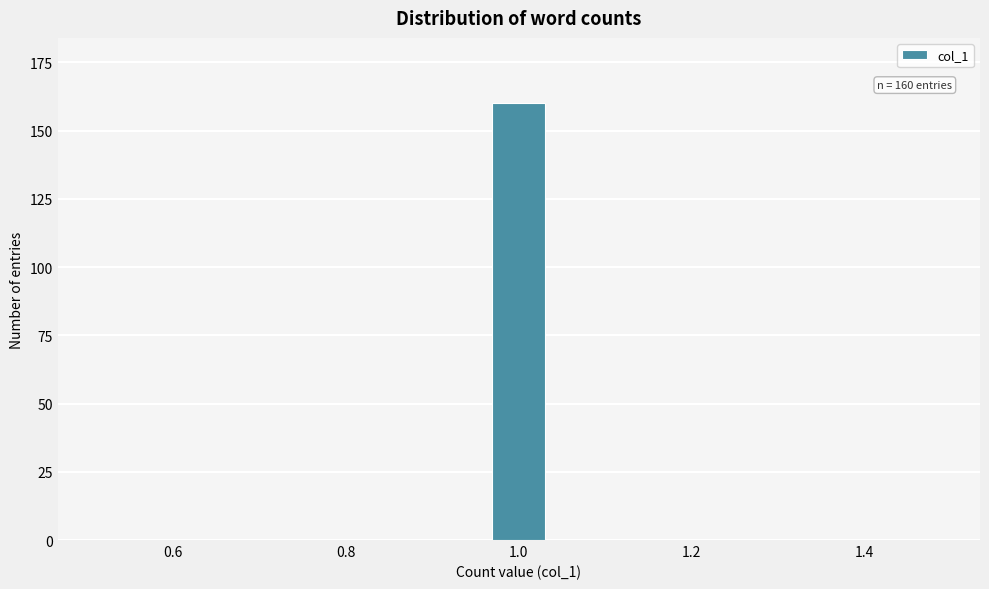

Around what value on the x-axis is the tallest bar? Give the approximate position of its centre, as read against the axis.

1.00